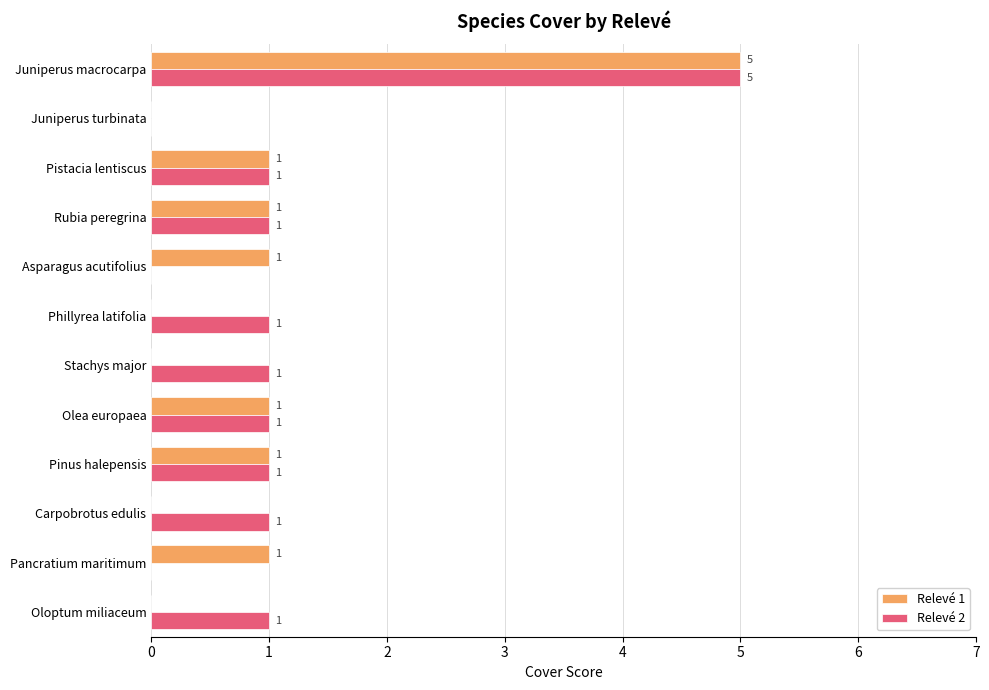

What is the sum of all Relevé 2 values?

13